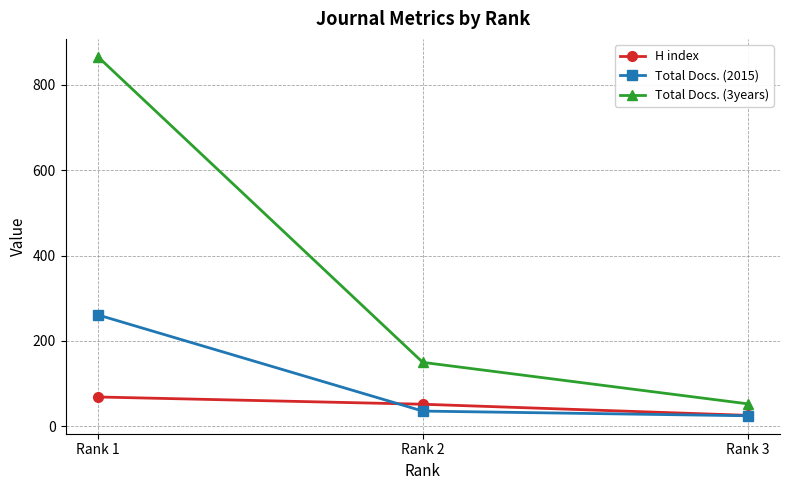

What is the spread (max minus min) of values at Rank 3?

28